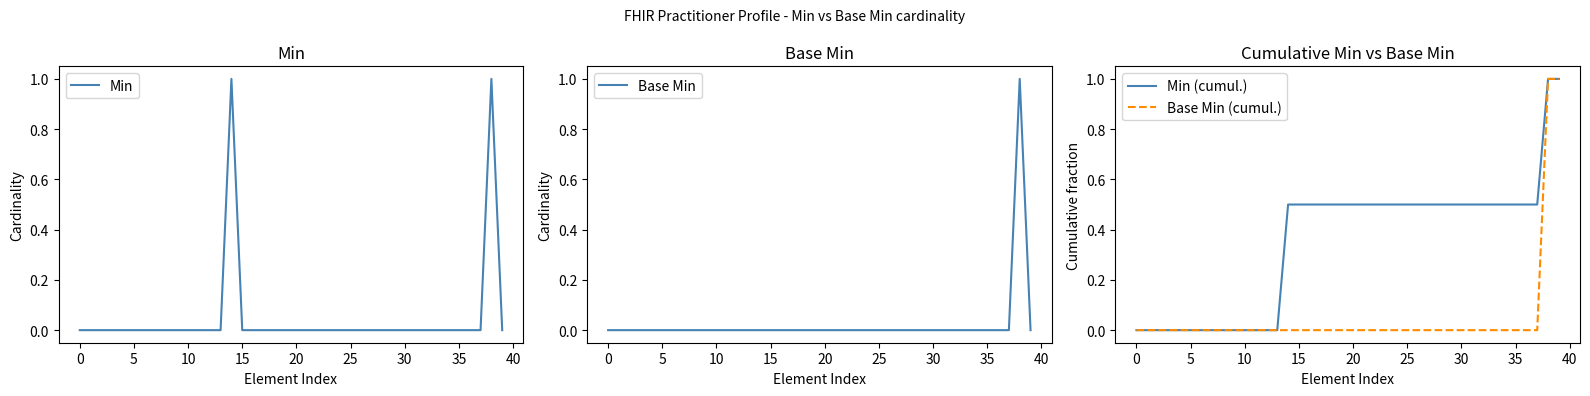

True or false: Base Min (cumul.) and Base Min cross at least once.

False